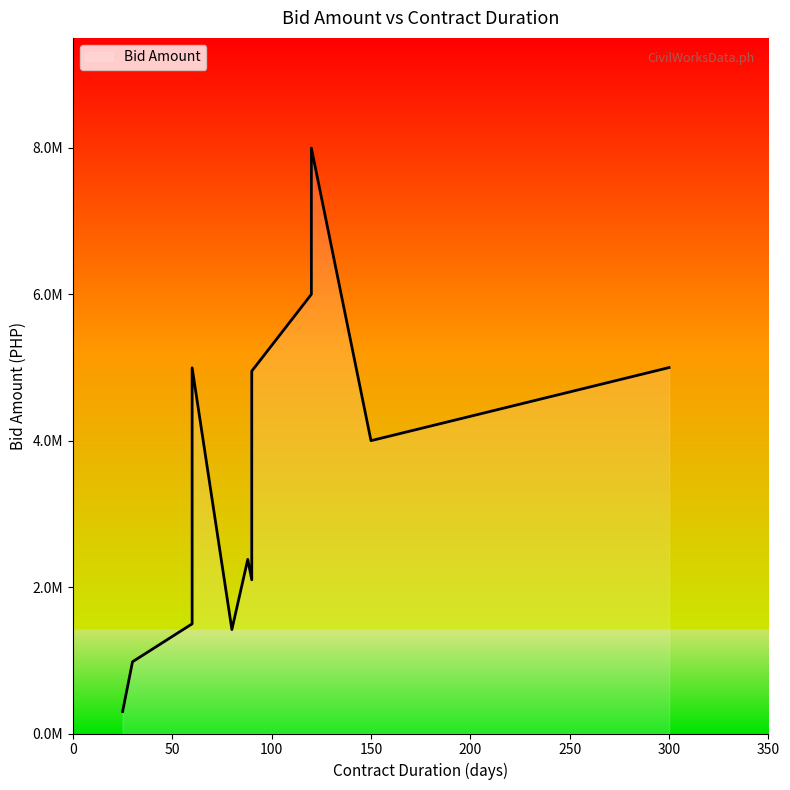

What is the difference between the values at 120 and 120?

1997474.9